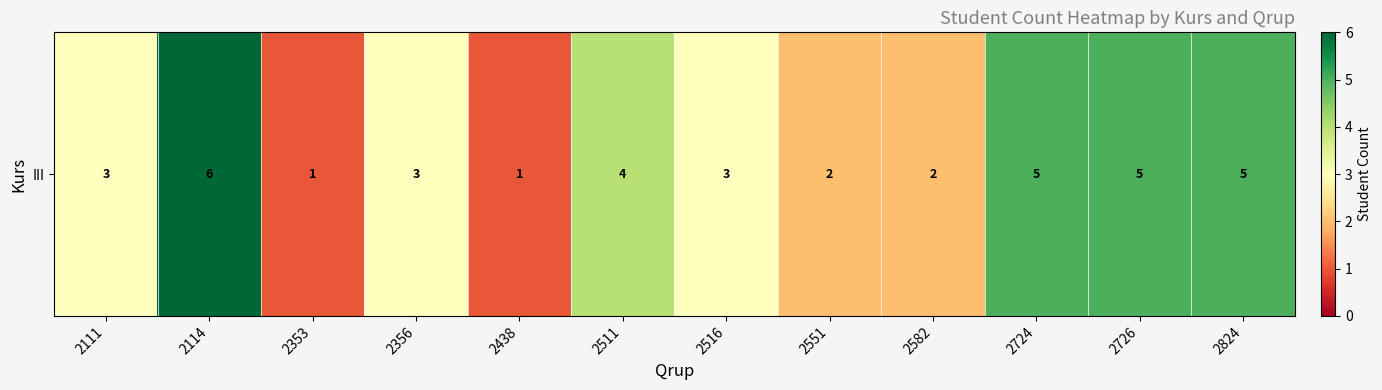

At which category does the chart reach its peak across all series?

2114